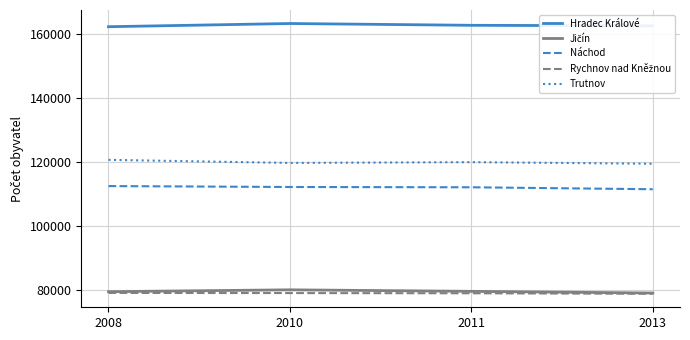

What is the maximum value for Hradec Králové?

163378